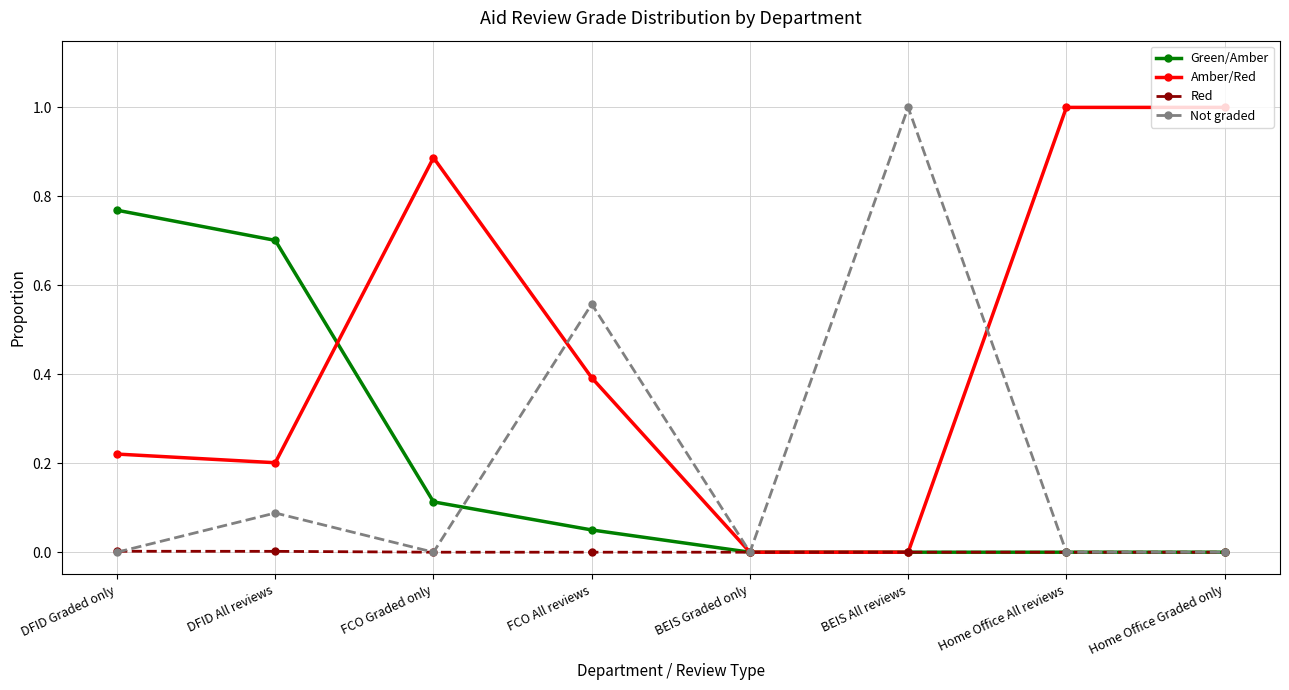

What is the approximate value of Amber/Red at FCO All reviews?

0.4